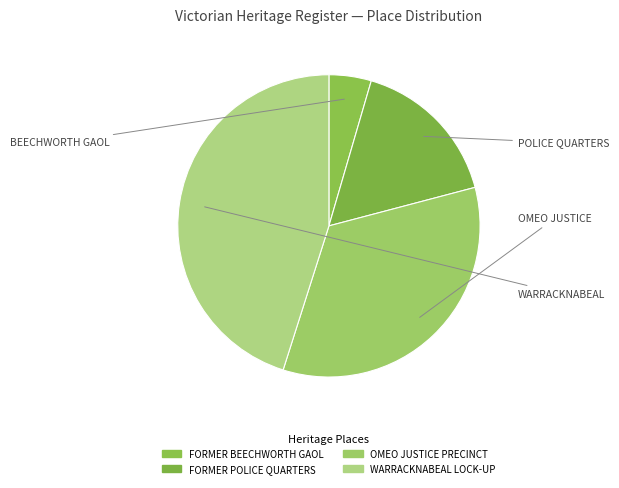

To the nearest percent, what is the average slice percentage?

25%